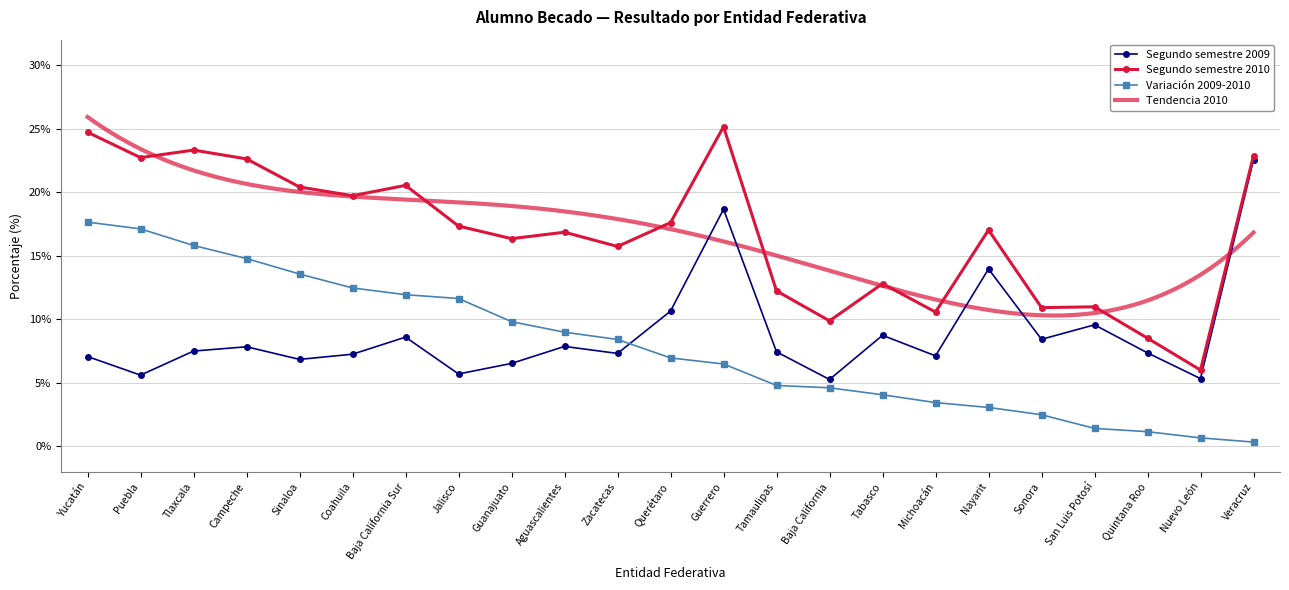

Between Aguascalientes and Nuevo León, which is larger?

Aguascalientes